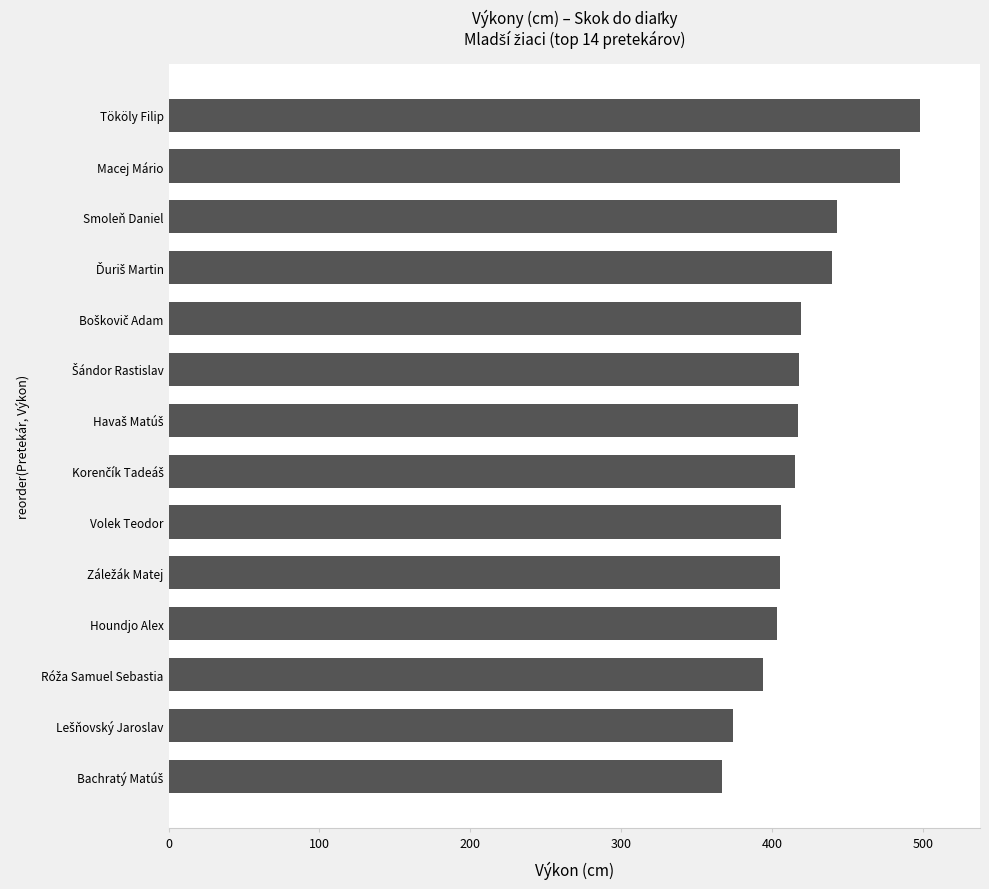

True or false: the data shows 869 at Macej Mário.

False